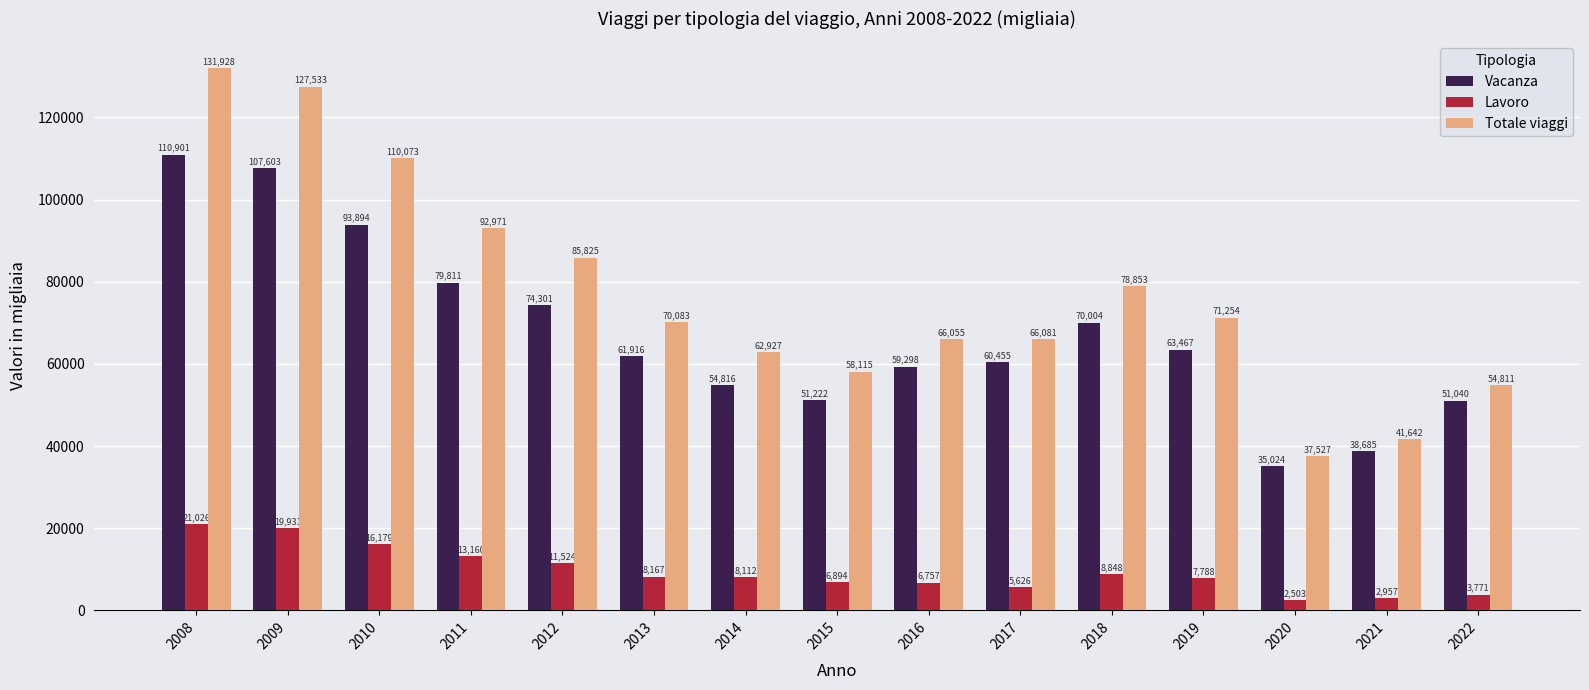

What is the difference between the maximum and minimum values in the Lavoro series?

18523